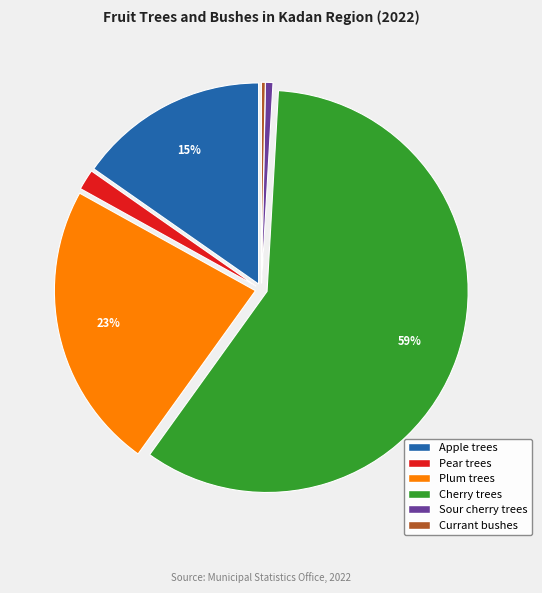

Is Cherry trees the majority of the pie?

Yes